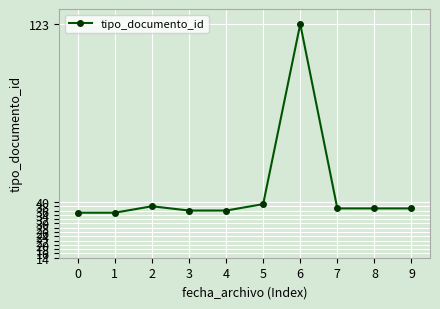

What is the value of the 1st point from the left?

35